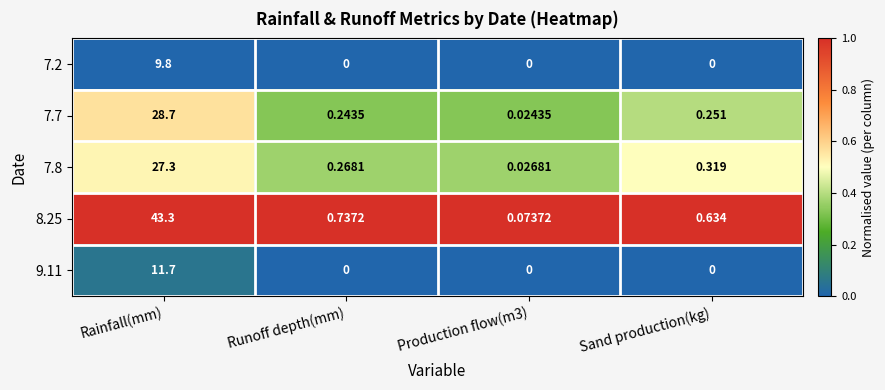

Is the value of 7.8 at Runoff depth(mm) greater than the value of 8.25 at Production flow(m3)?

Yes